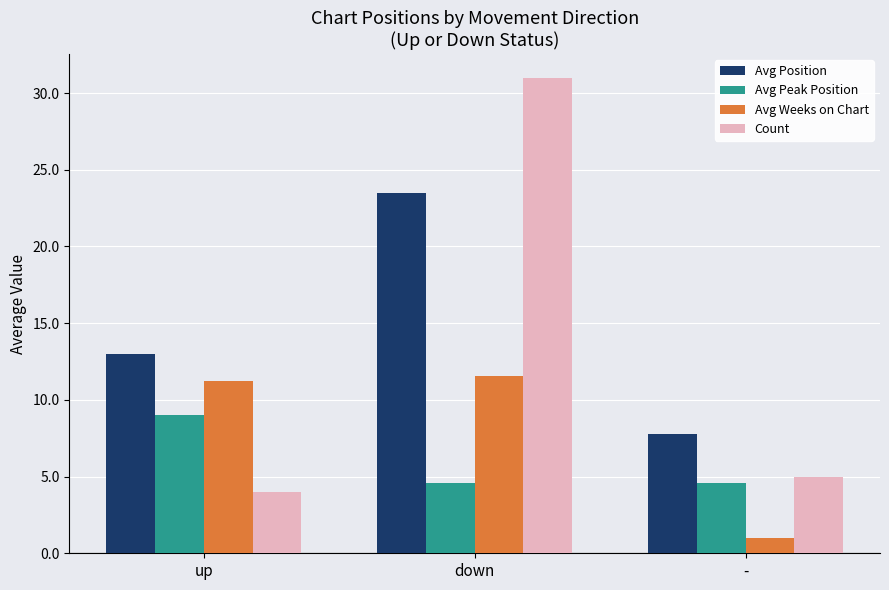

Rank the series by their maximum value, from lowest to highest.

Avg Peak Position, Avg Weeks on Chart, Avg Position, Count